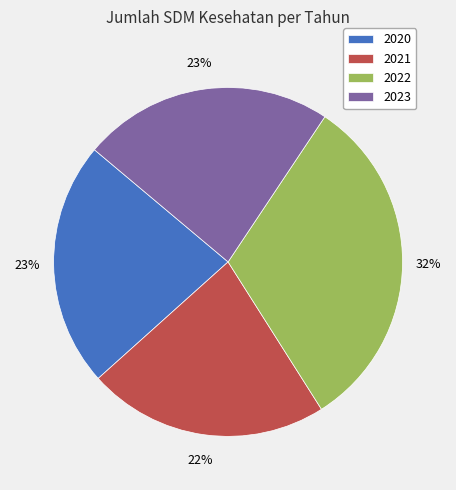

Which slice is the largest?

2022